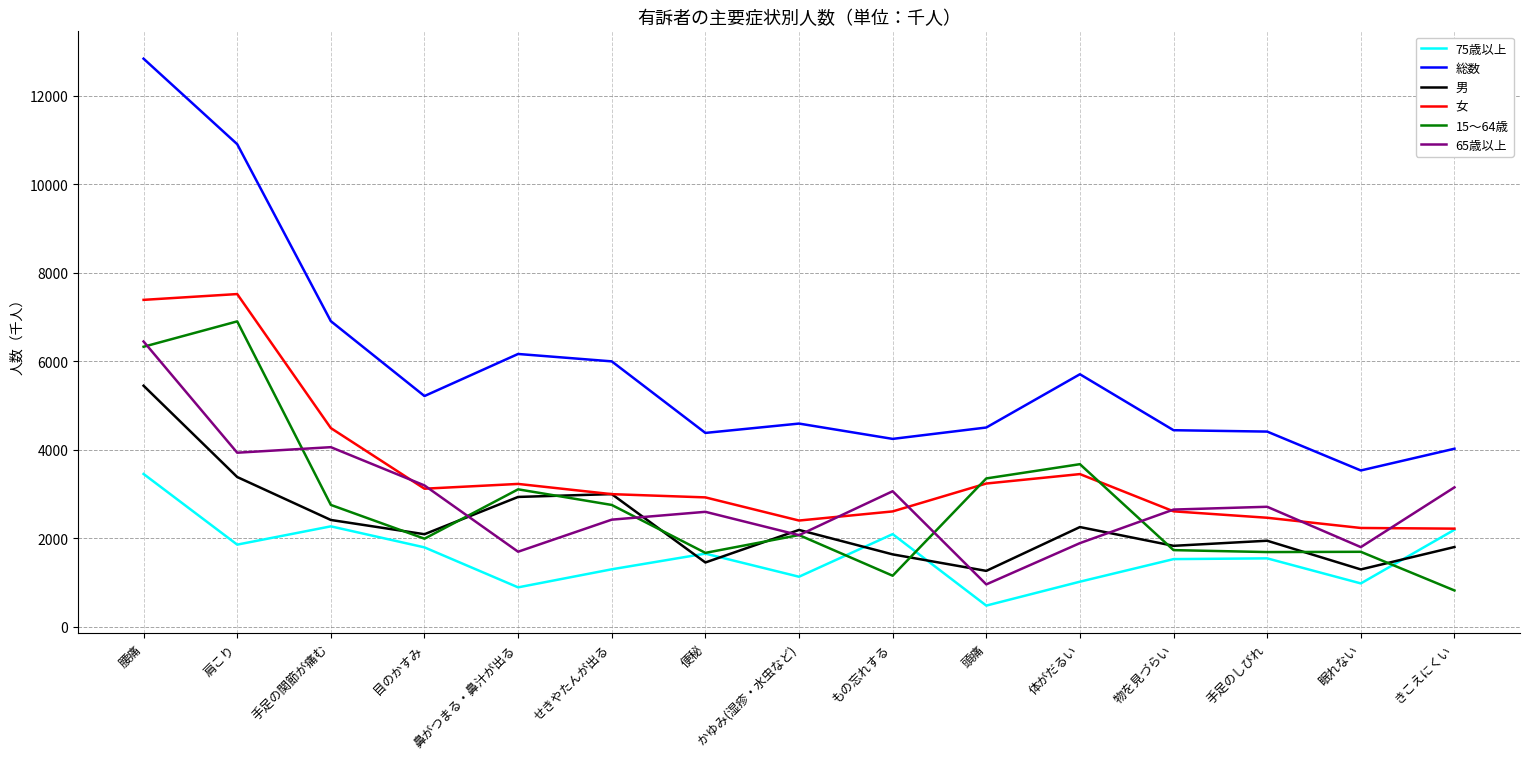

What is the smallest value displayed?

481